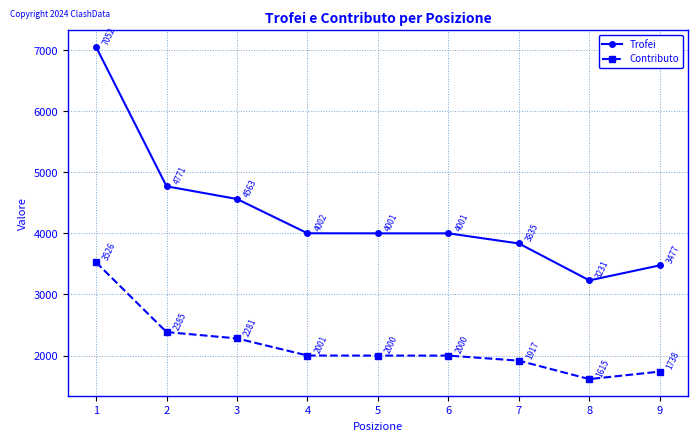

What is the value of the Trofei point at the 9th from the left?

3477